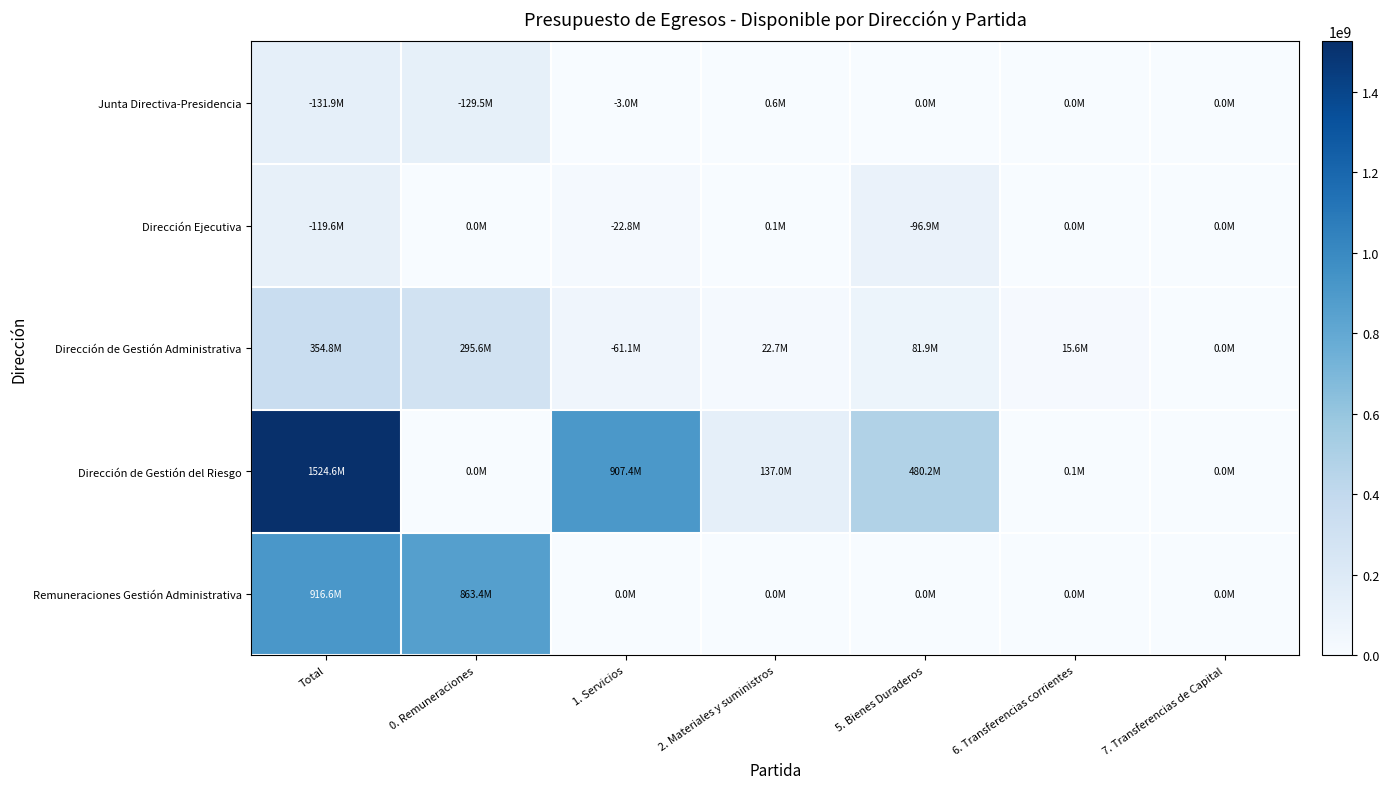

At how many categories does at least one series exceed 1107343859?

1